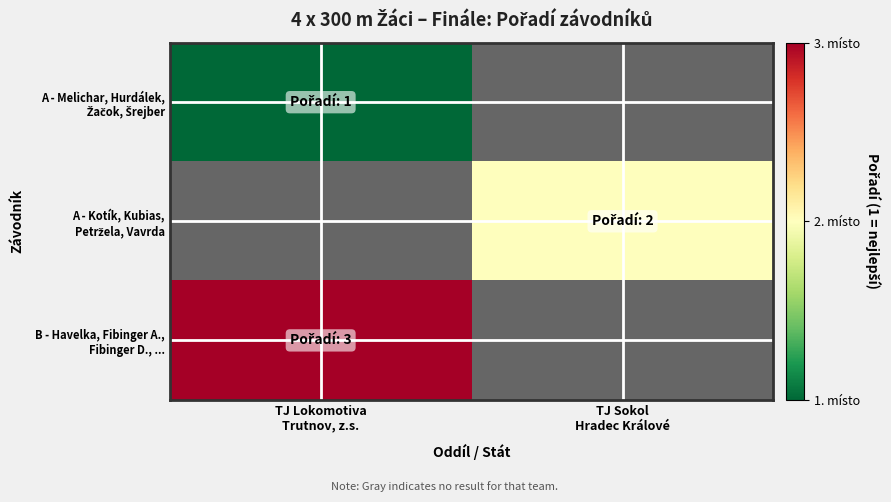

The value of B - Havelka, Fibinger A., Fibinger D., ... at TJ Lokomotiva Trutnov, z.s. is 4.6. True or false?

False